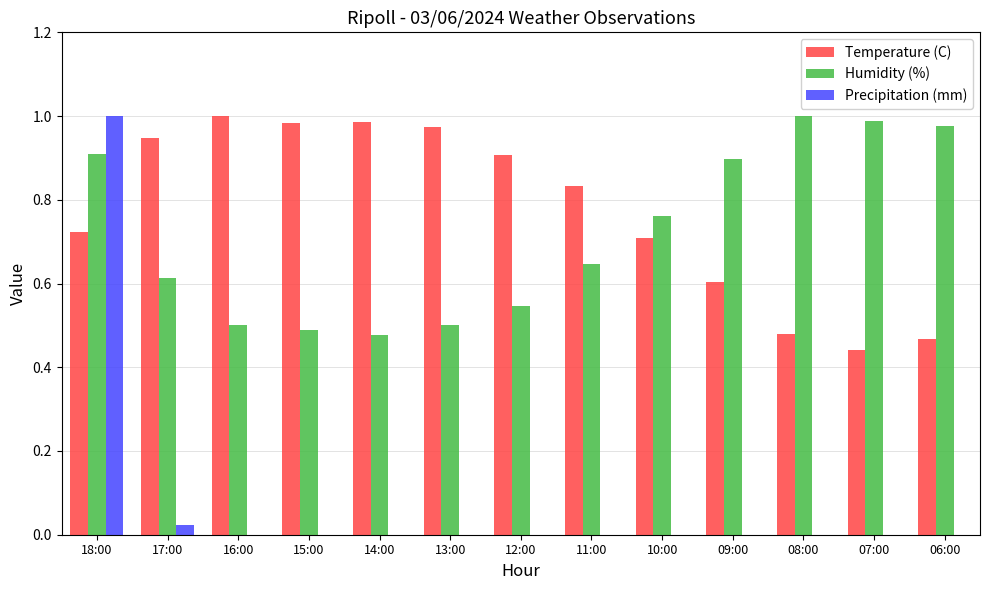

Is it true that Precipitation (mm) equals 1.0 at 18:00?

True